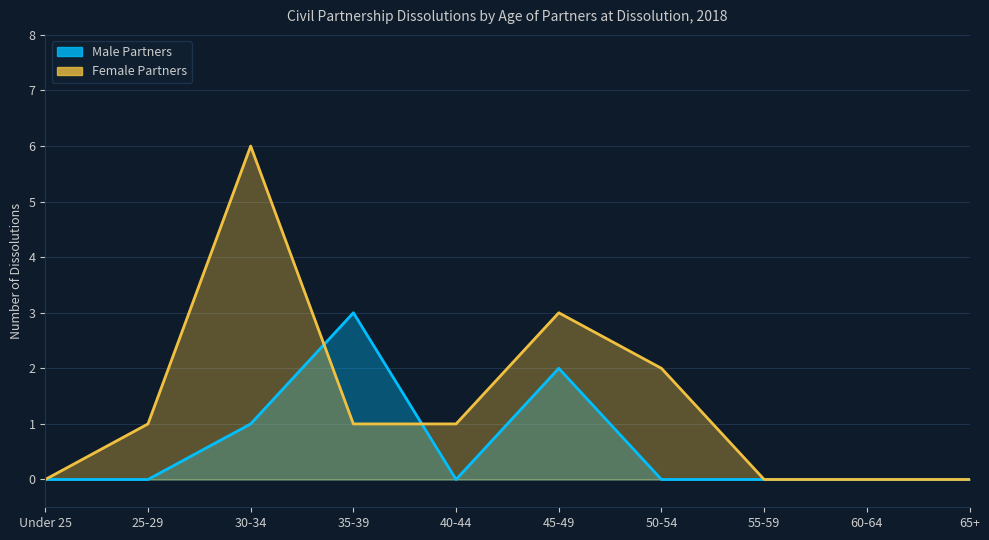

How many times do Female Partners and Male Partners cross each other?

2